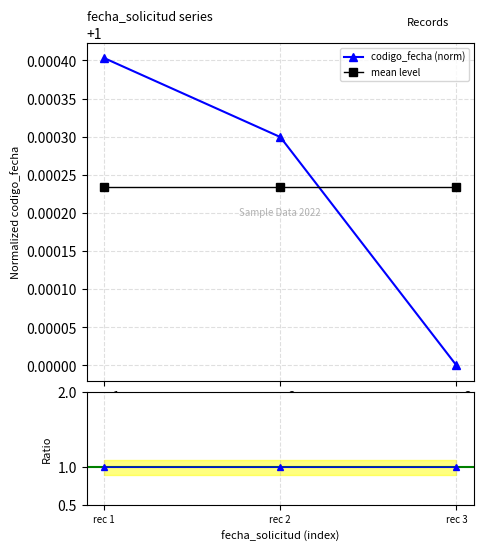

The mean level series shows 1.0 at rec 2. True or false?

True